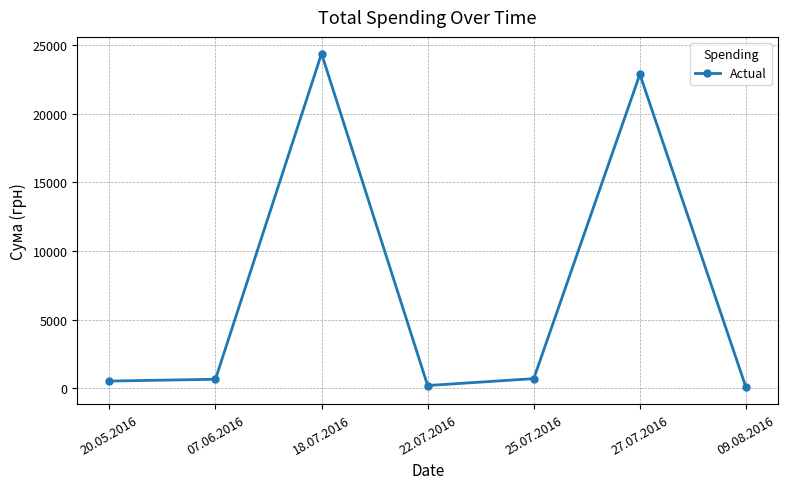

What is the sum of all values?

49445.0